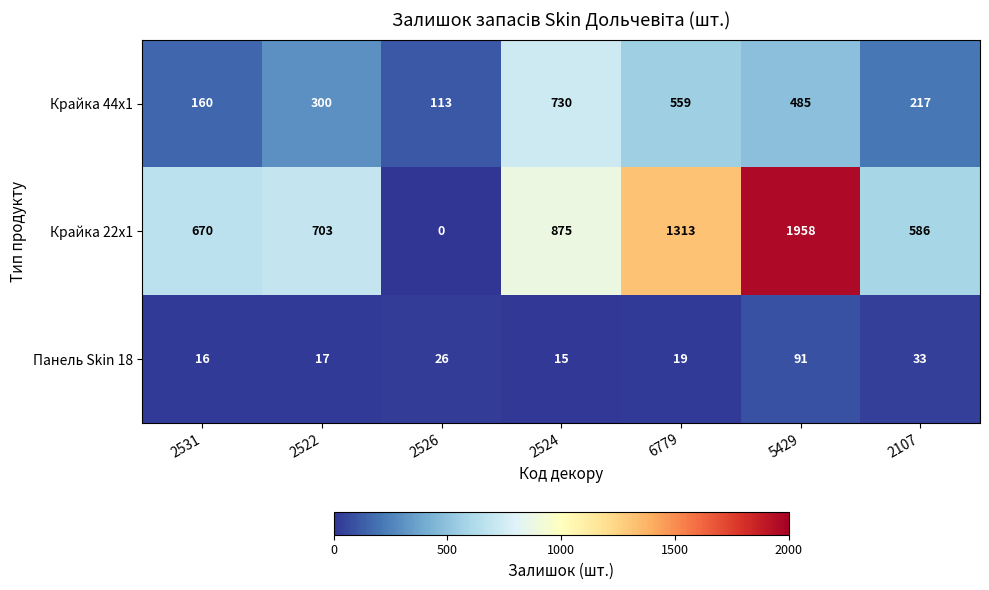

Reading left to right, what are all the values shown in this chart?

Крайка 44x1: 160	300	113	730	559	485	217
Крайка 22x1: 670	703	0	875	1313	1958	586
Панель Skin 18: 16	17	26	15	19	91	33